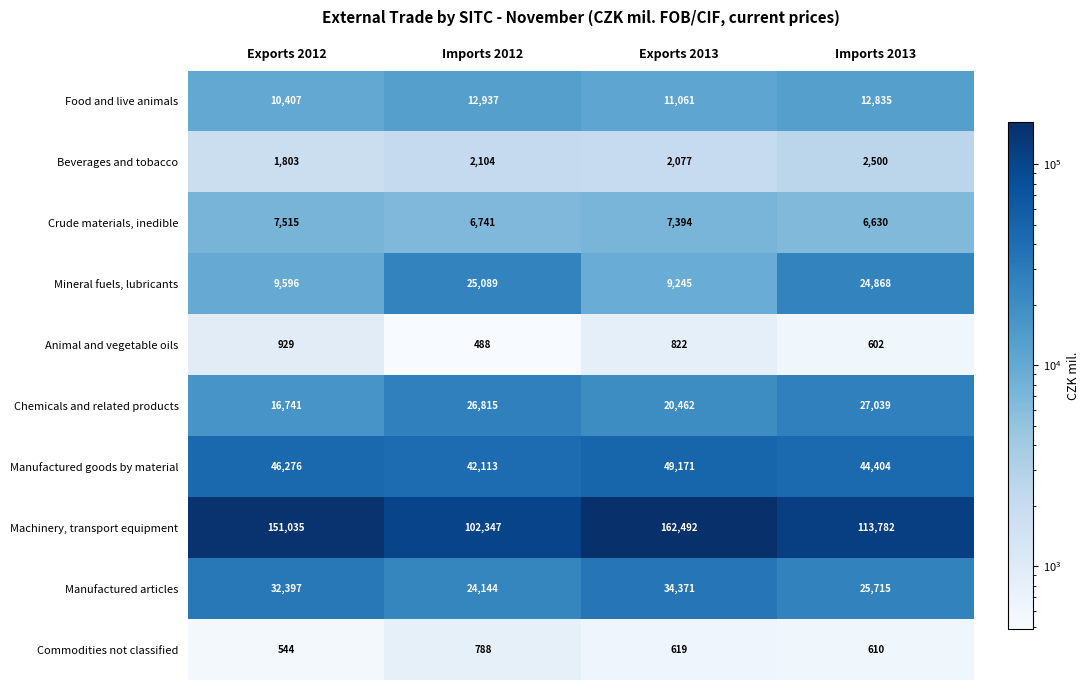

The value of Crude materials, inedible at Exports 2013 is 7394. True or false?

True